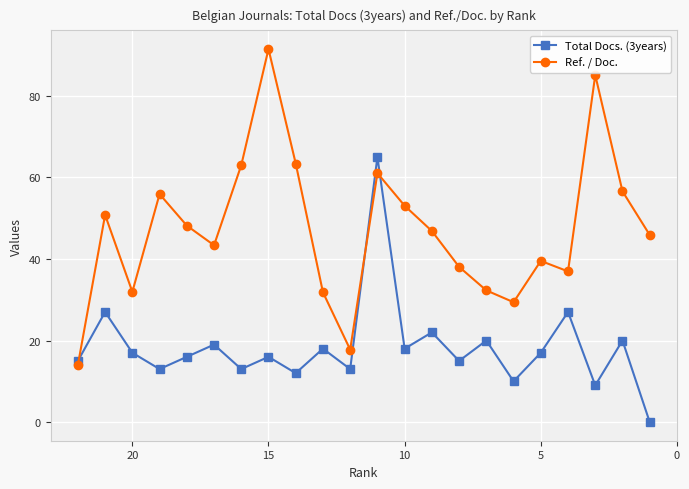

How many distinct data groups are displayed?

2